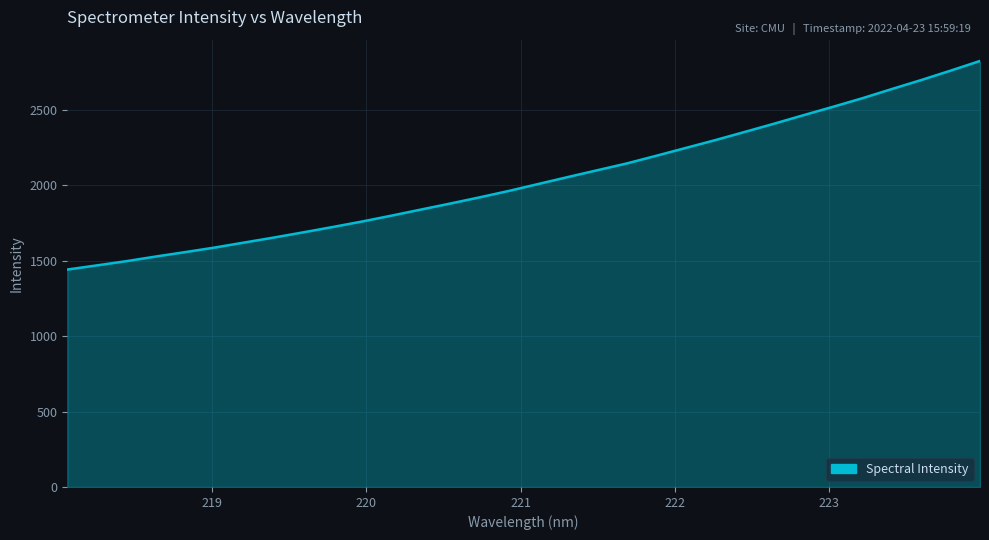

How many categories are shown in the chart?

32